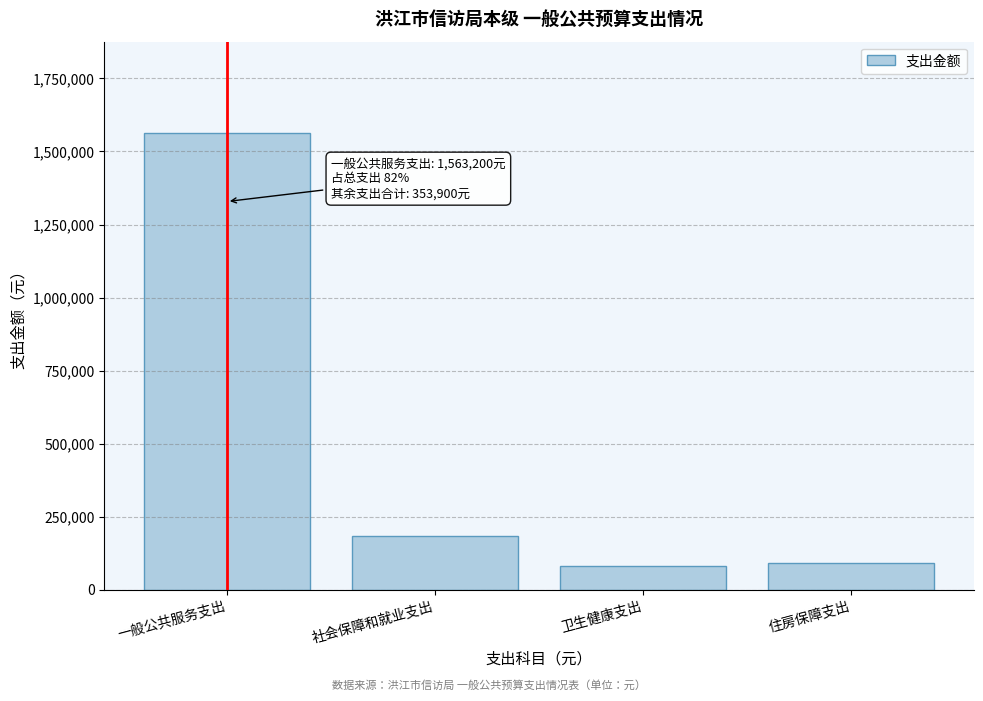

Reading left to right, list all the values displayed in this chart.

一般公共服务支出=1563200	社会保障和就业支出=182700	卫生健康支出=79900	住房保障支出=91300